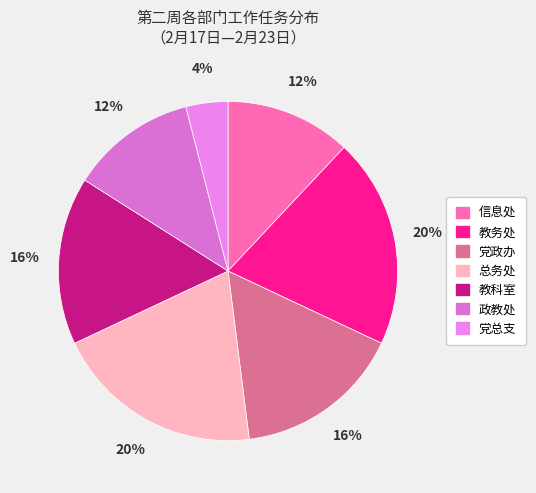

Which has a higher value, 党政办 or 教科室?

党政办